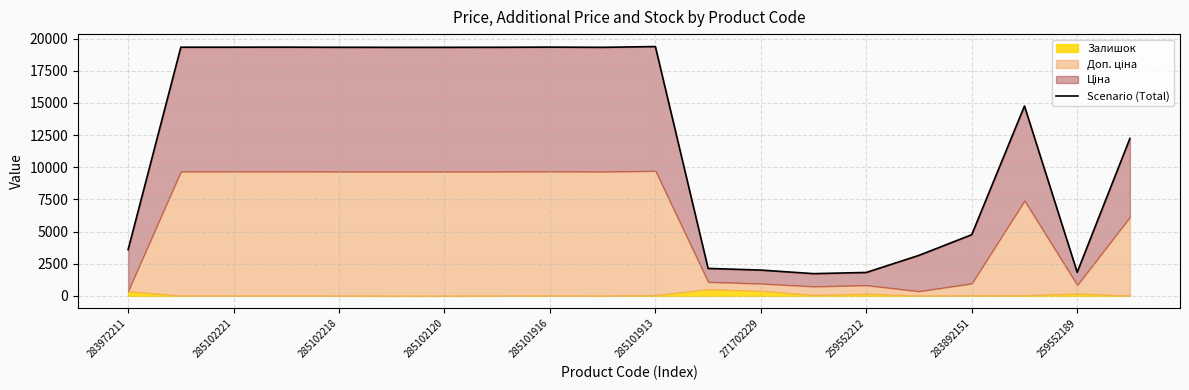

Rank the categories by value from lowest to highest.

13, 14, 18, 12, 11, 15, 283972211, 16, 19, 17, 285101913, 271702229, 259552189, 285101916, 259552212, 285102221, 285102218, 285102120, 283892151, 10